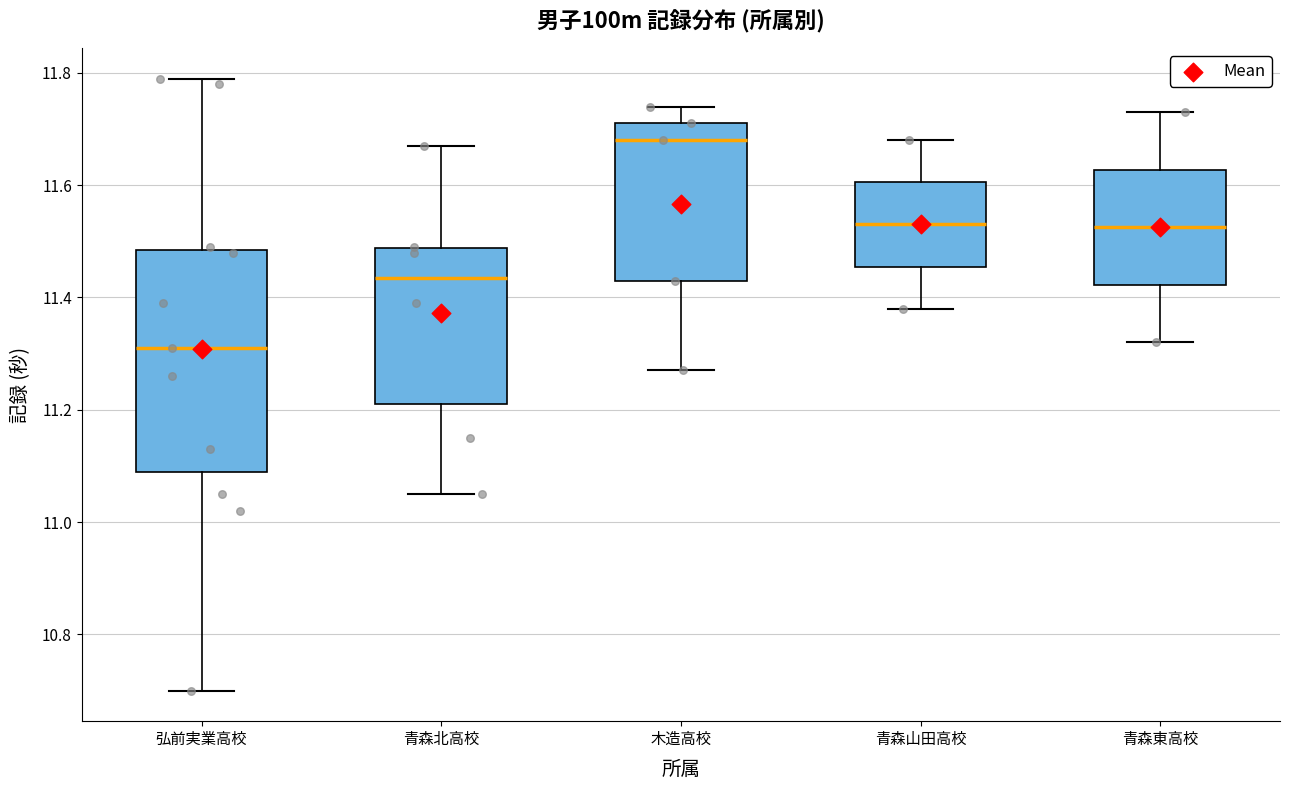

Which box's median line is the lowest?

弘前実業高校